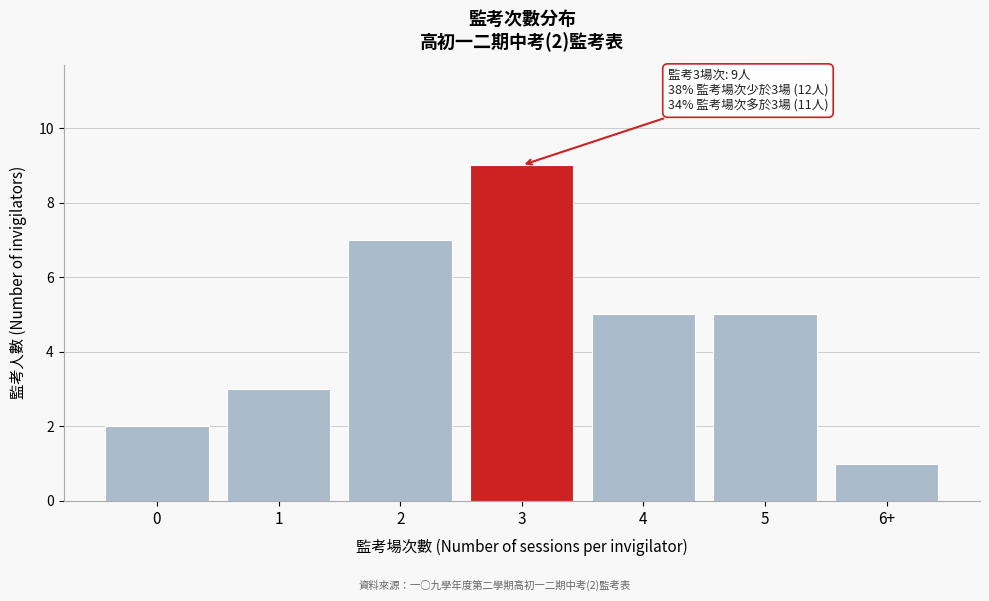

Reading left to right, what are all the values shown in this chart?

0=2	1=3	2=7	3=9	4=5	5=5	6+=1